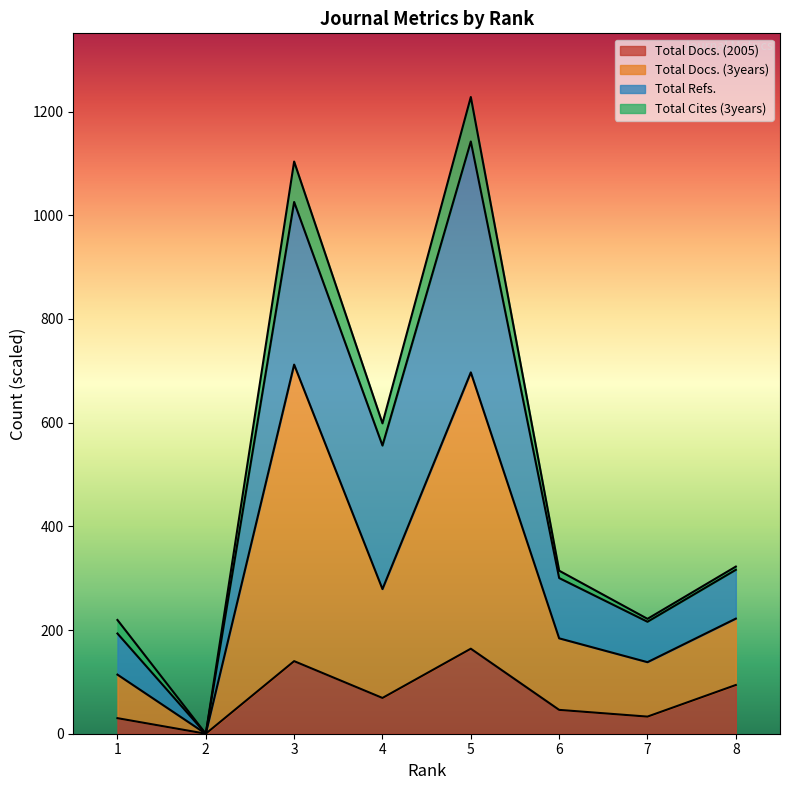

What is the highest value of the Total Docs. (2005) series?

164.0